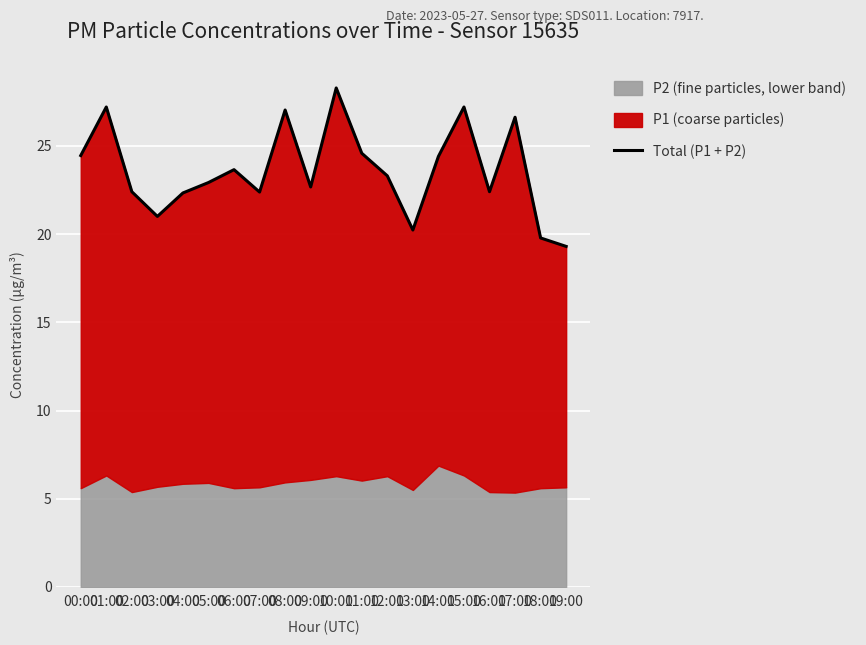

What is the difference between the second highest and minimum values?

7.9